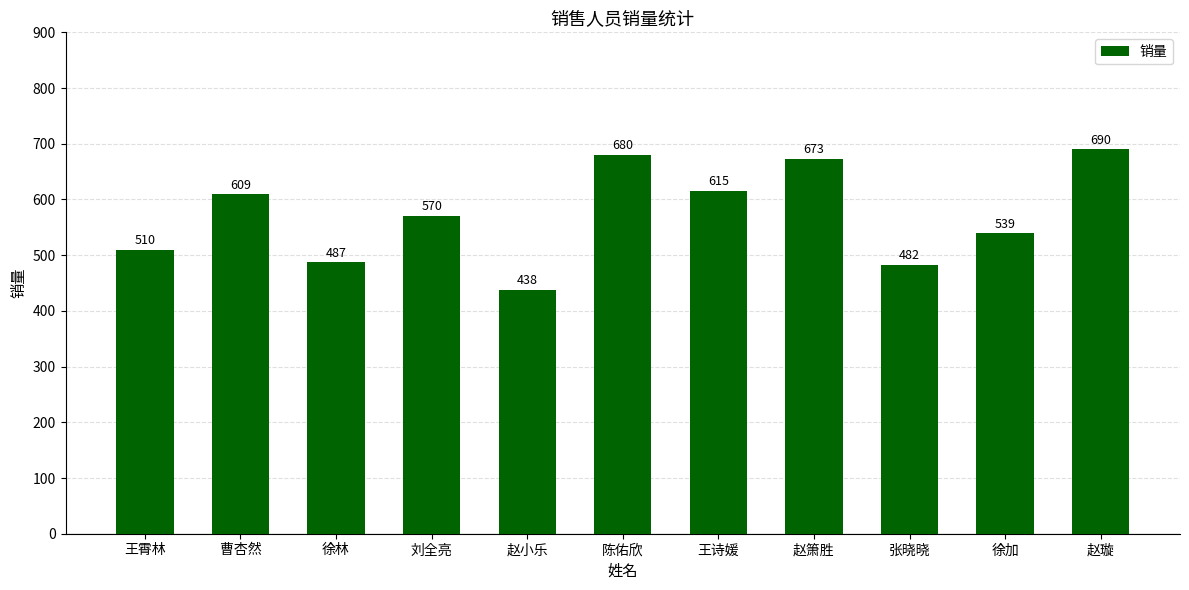

What is the difference between the maximum and minimum values?

252